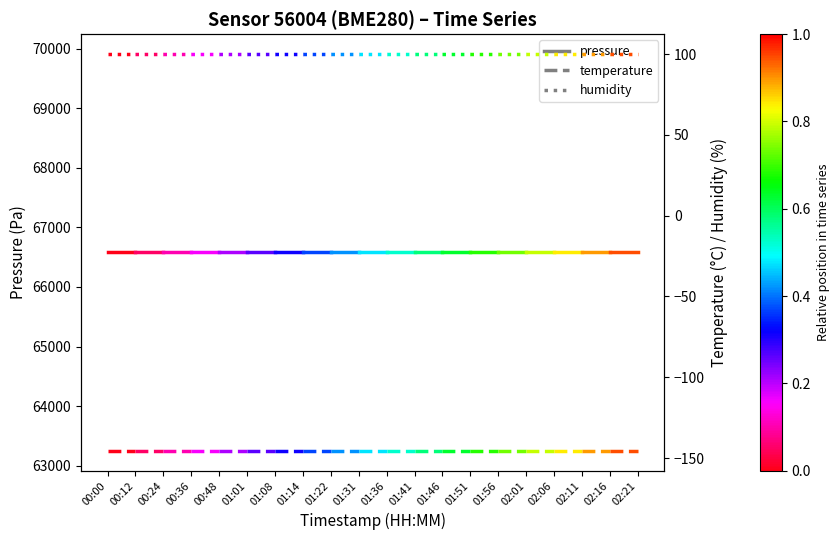

What is the average value of the temperature series?

-145.5